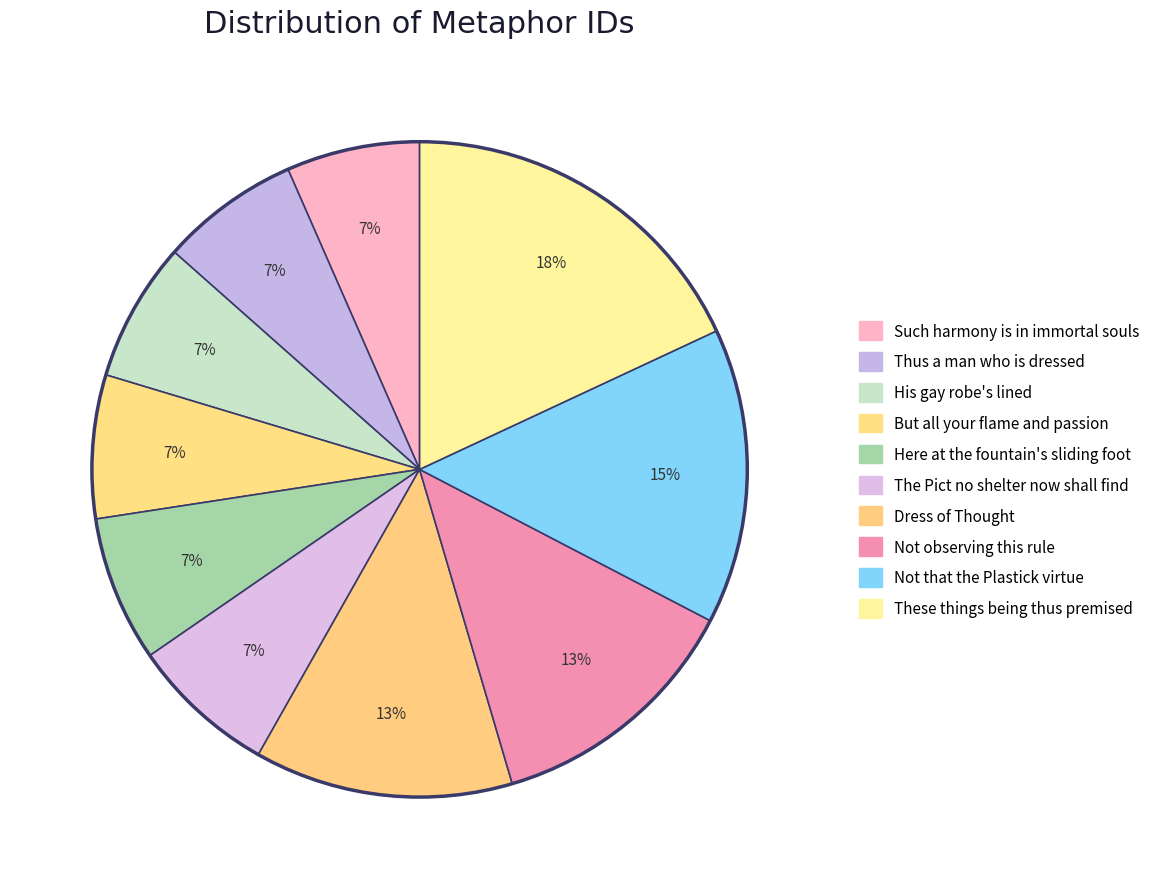

Combined, do His gay robe's lined and Not observing this rule account for over 50%?

No